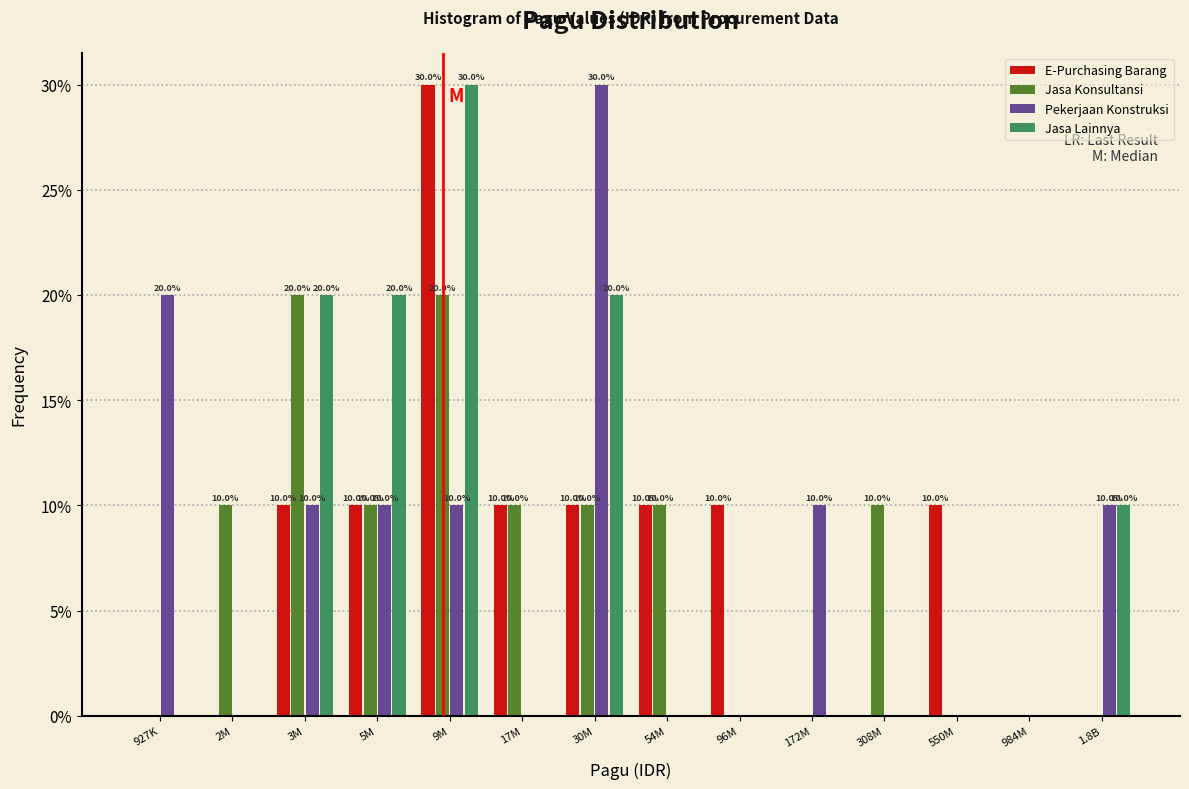

Reading left to right, transcribe all the data shown in this chart.

E-Purchasing Barang: 927K=0	2M=0	3M=10	5M=10	9M=30	17M=10	30M=10	54M=10	96M=10	172M=0	308M=0	550M=10	984M=0	1.8B=0
Jasa Konsultansi: 927K=0	2M=10	3M=20	5M=10	9M=20	17M=10	30M=10	54M=10	96M=0	172M=0	308M=10	550M=0	984M=0	1.8B=0
Pekerjaan Konstruksi: 927K=20	2M=0	3M=10	5M=10	9M=10	17M=0	30M=30	54M=0	96M=0	172M=10	308M=0	550M=0	984M=0	1.8B=10
Jasa Lainnya: 927K=0	2M=0	3M=20	5M=20	9M=30	17M=0	30M=20	54M=0	96M=0	172M=0	308M=0	550M=0	984M=0	1.8B=10